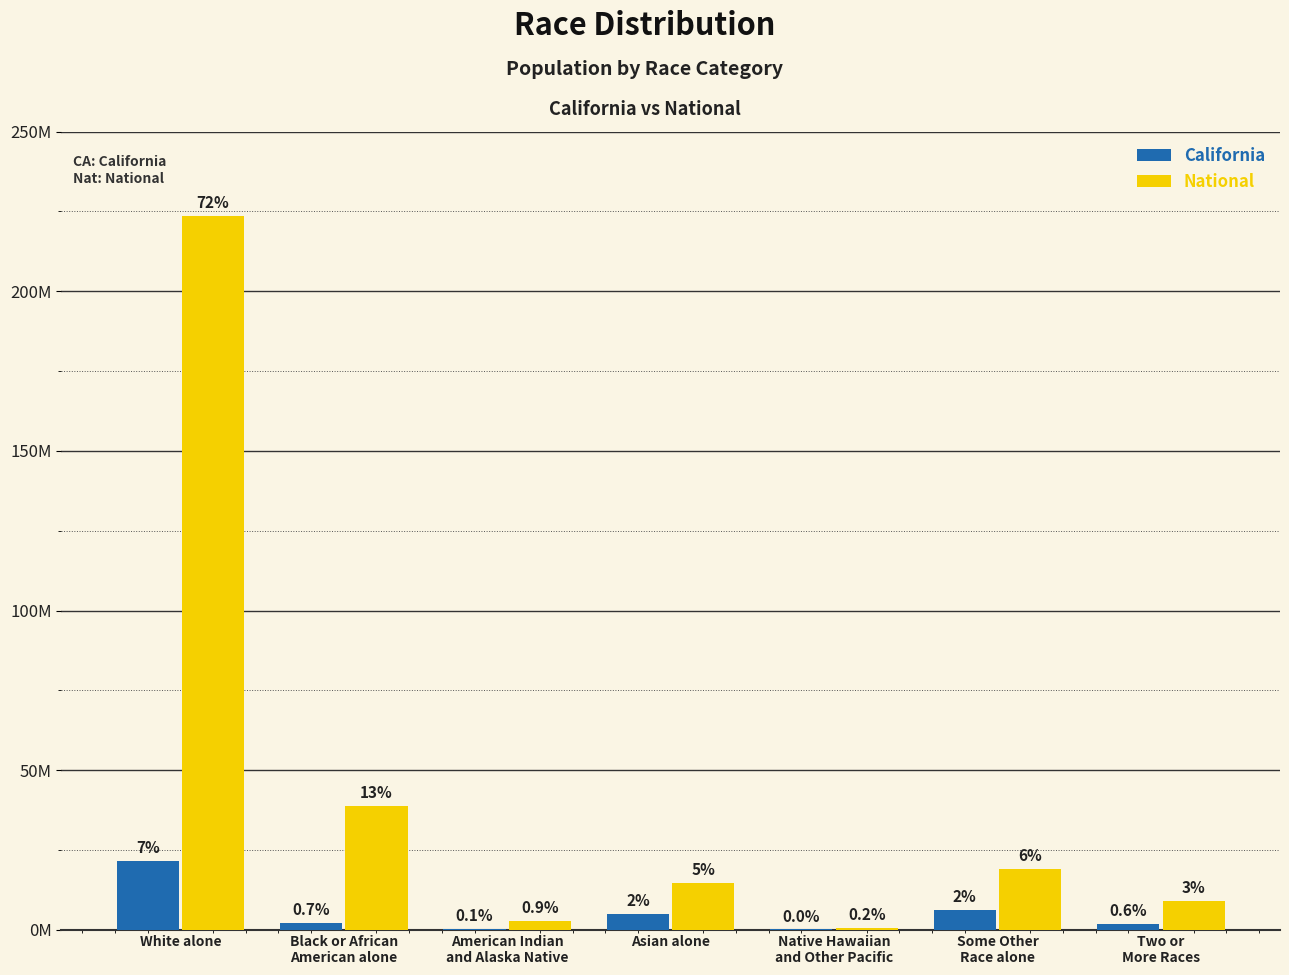

The value of California at Asian alone is 7547416. True or false?

False